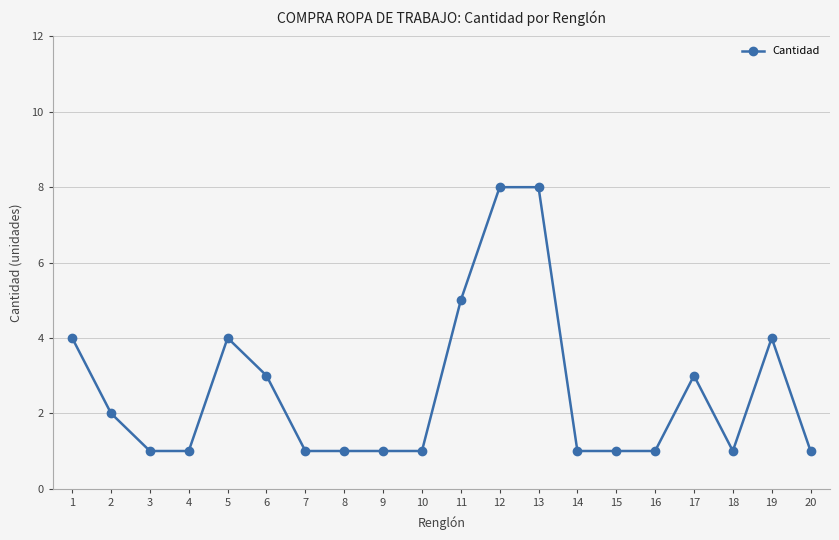

What value does the data have at 6?

3